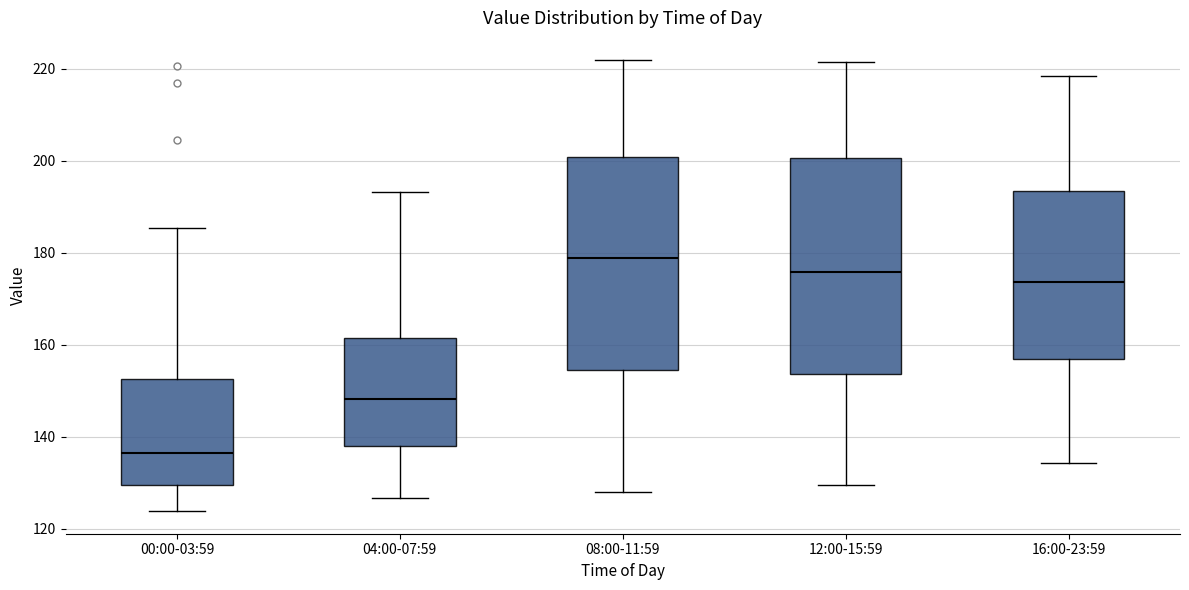

Reading left to right, transcribe this box plot: for each box, give where its median line is, the range the box spans, and where its two whiskers end, as read against the y-axis. The values are not printed on the chart, so give them approximately, as read against the axis.

00:00-03:59: median 136, box 130 to 152, whiskers 124 to 186
04:00-07:59: median 148, box 138 to 162, whiskers 126 to 194
08:00-11:59: median 178, box 154 to 200, whiskers 128 to 222
12:00-15:59: median 176, box 154 to 200, whiskers 130 to 222
16:00-23:59: median 174, box 156 to 194, whiskers 134 to 218